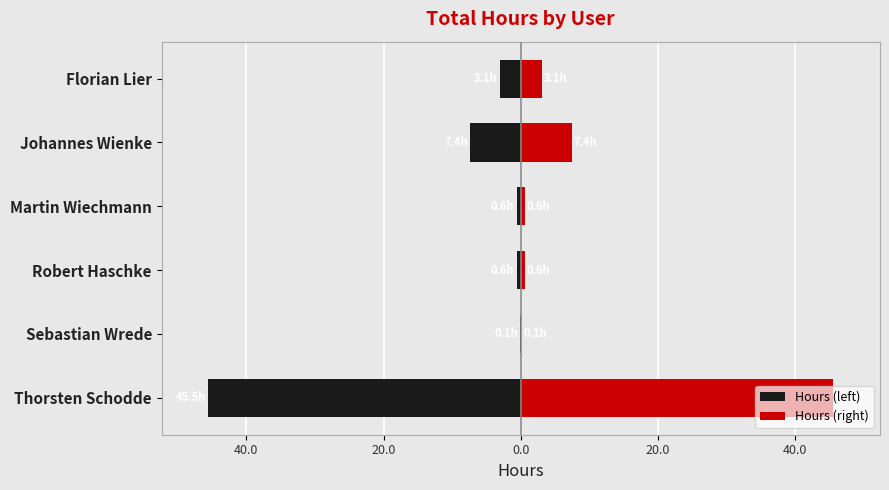

What is the value of the Hours (left) bar at the 2nd from the left?

-0.1